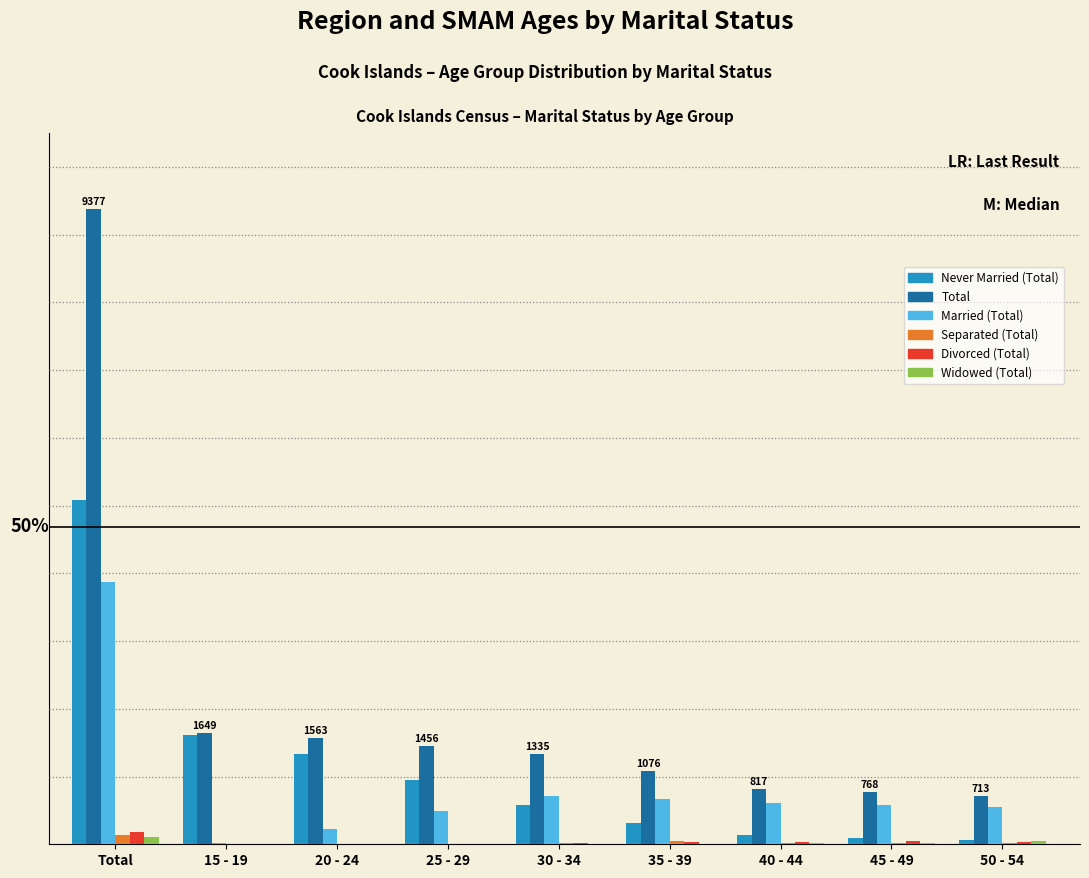

Does the chart contain stacked bars?

No